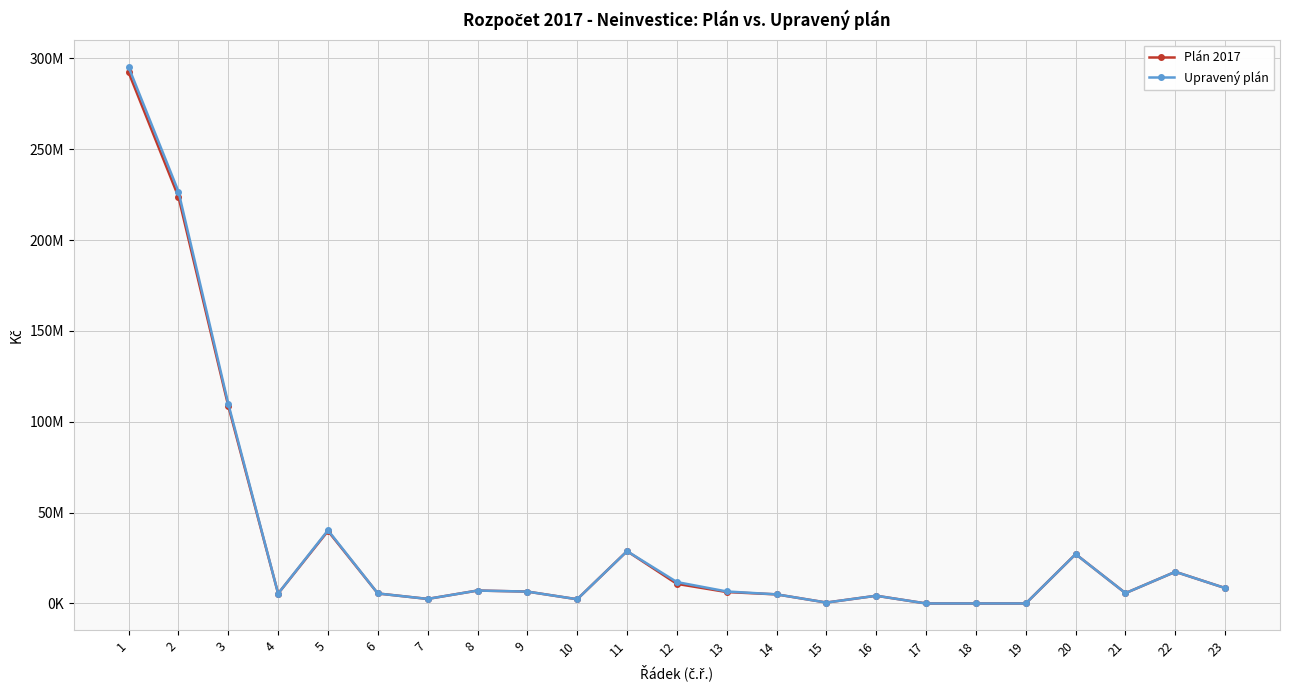

Is the value of Plán 2017 at 16 greater than the value of Upravený plán at 6?

No